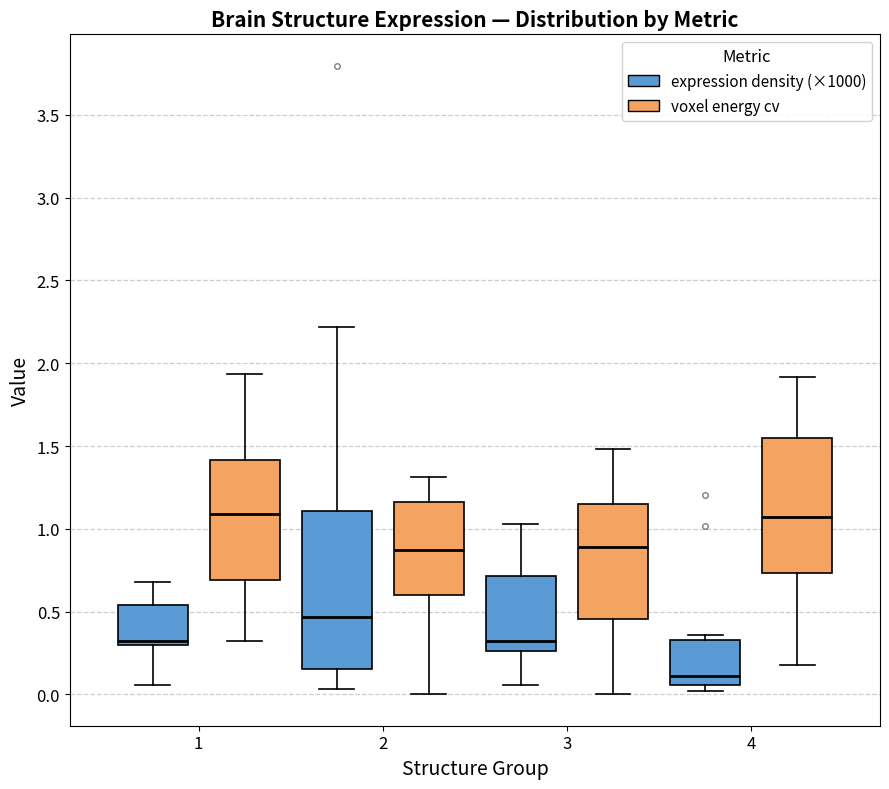

Where is the lower edge of the box for 3 (voxel energy cv) on the y-axis? The values are not printed on the chart, so give them approximately, as read against the axis.

0.45